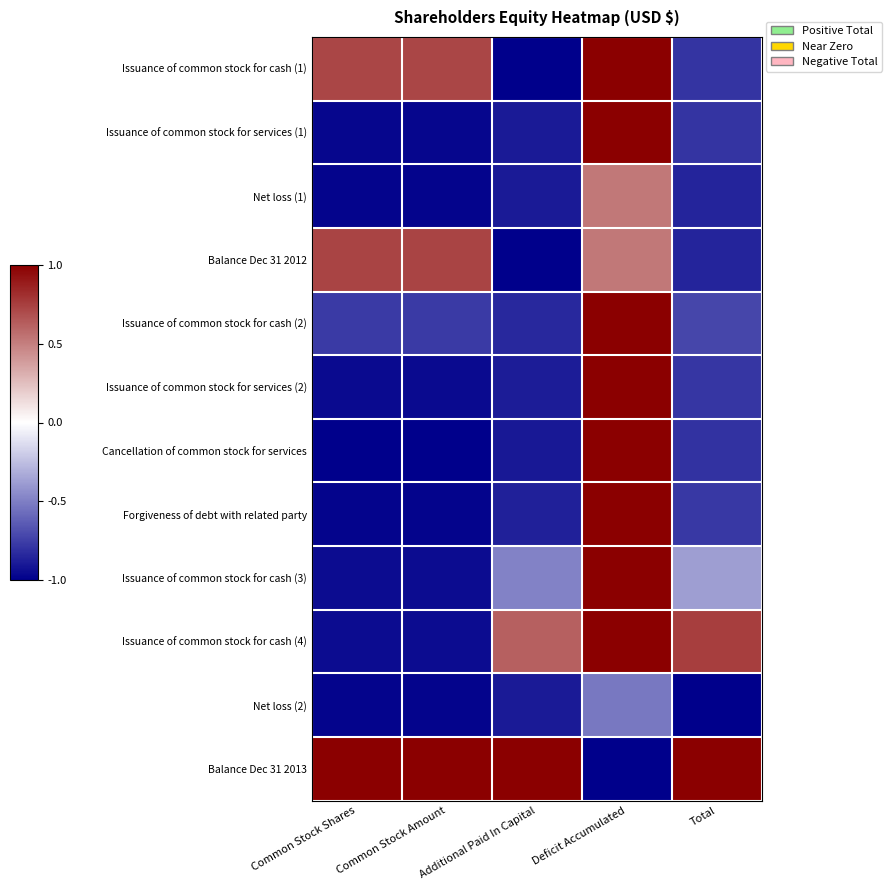

Which category has the lowest value across all series?

Additional Paid In Capital